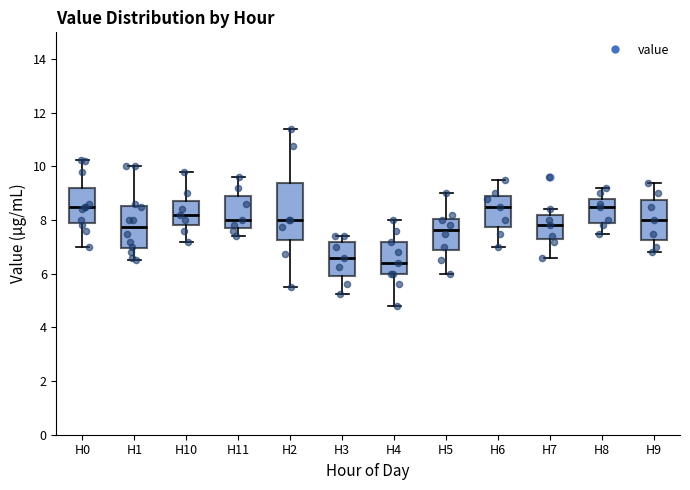

Which box is the tallest, from its lower edge to its upper edge?

H2